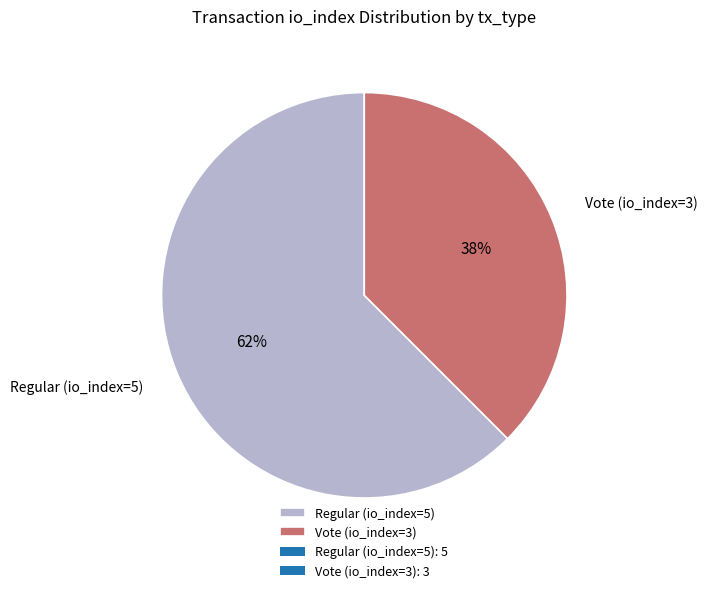

What is the majority slice?

Regular (io_index=5)